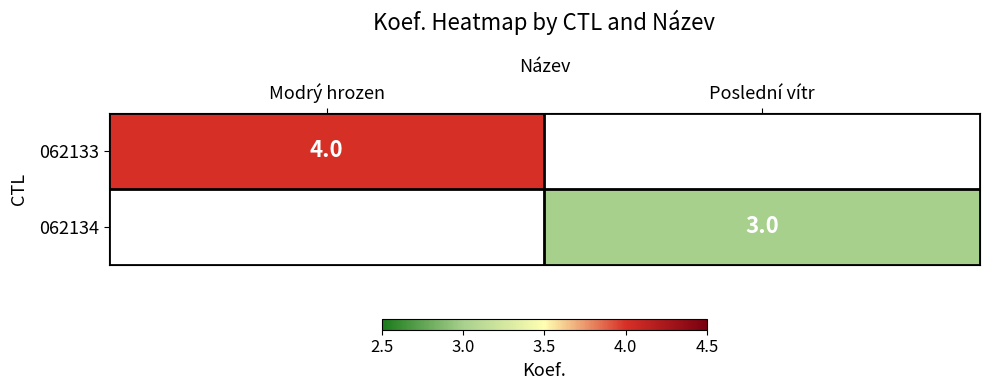

True or false: 062134 has a value of 3 at Poslední vítr.

True